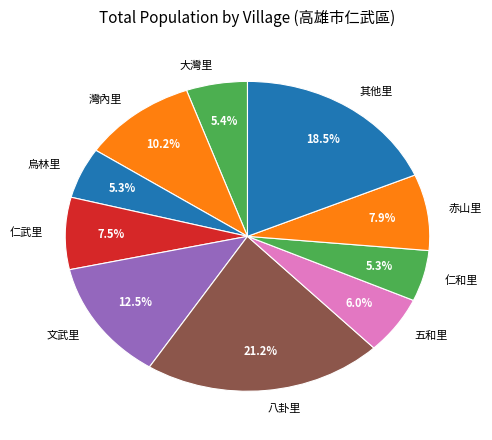

Is there any slice that represents more than half of the pie?

No